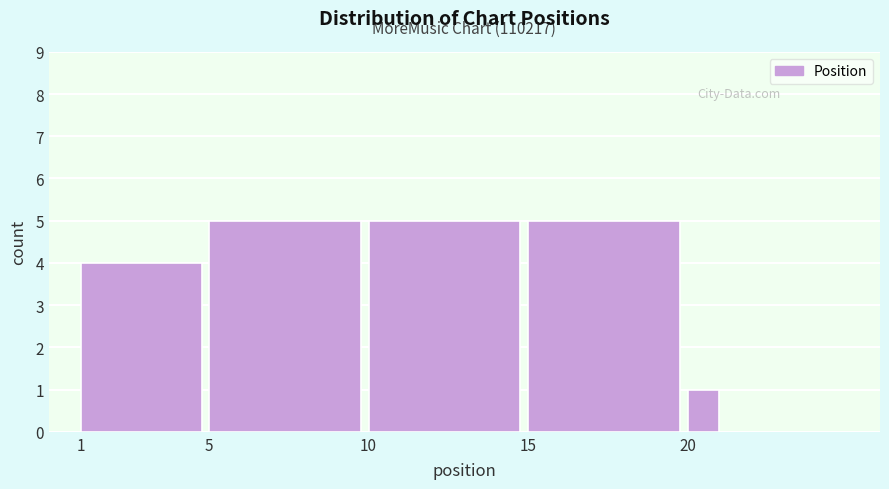

Reading left to right, list all the values displayed in this chart.

1=4	5=5	10=5	15=5	20=1